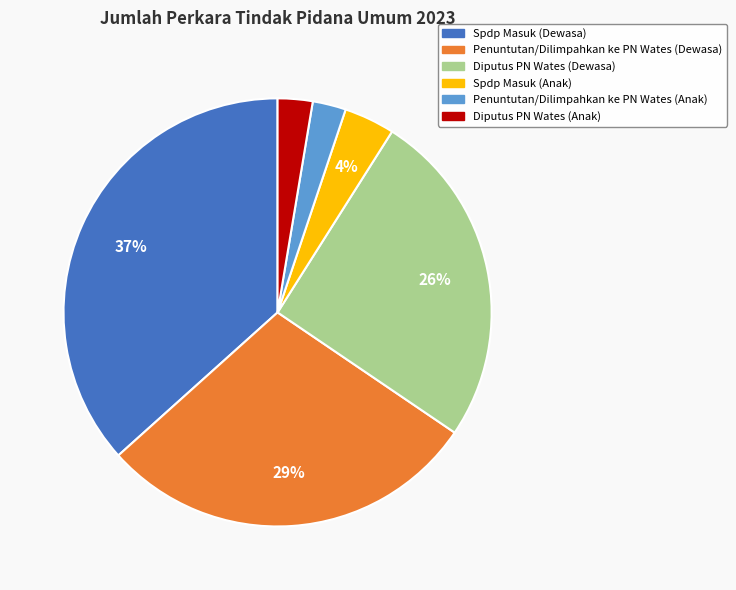

Is it true that Diputus PN Wates (Dewasa) is 32% of the pie?

False